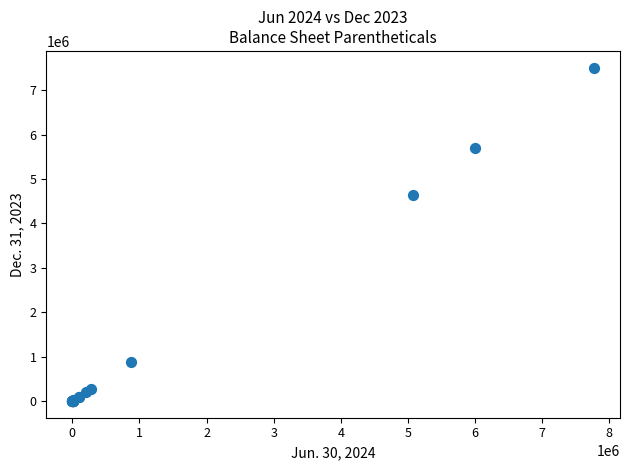

What Y value in the scatter plot is closest to 3755754?

4633660.0